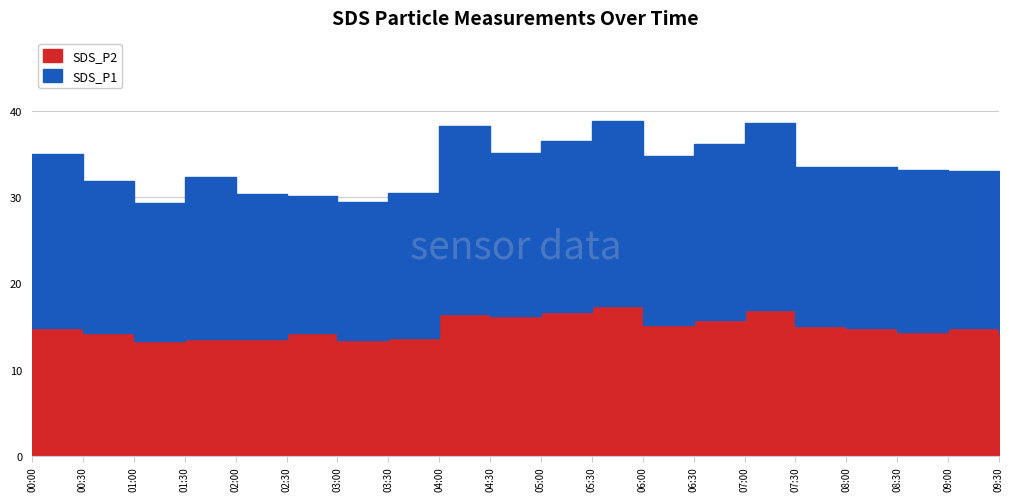

What is the total value across all series at 00:30?

31.9